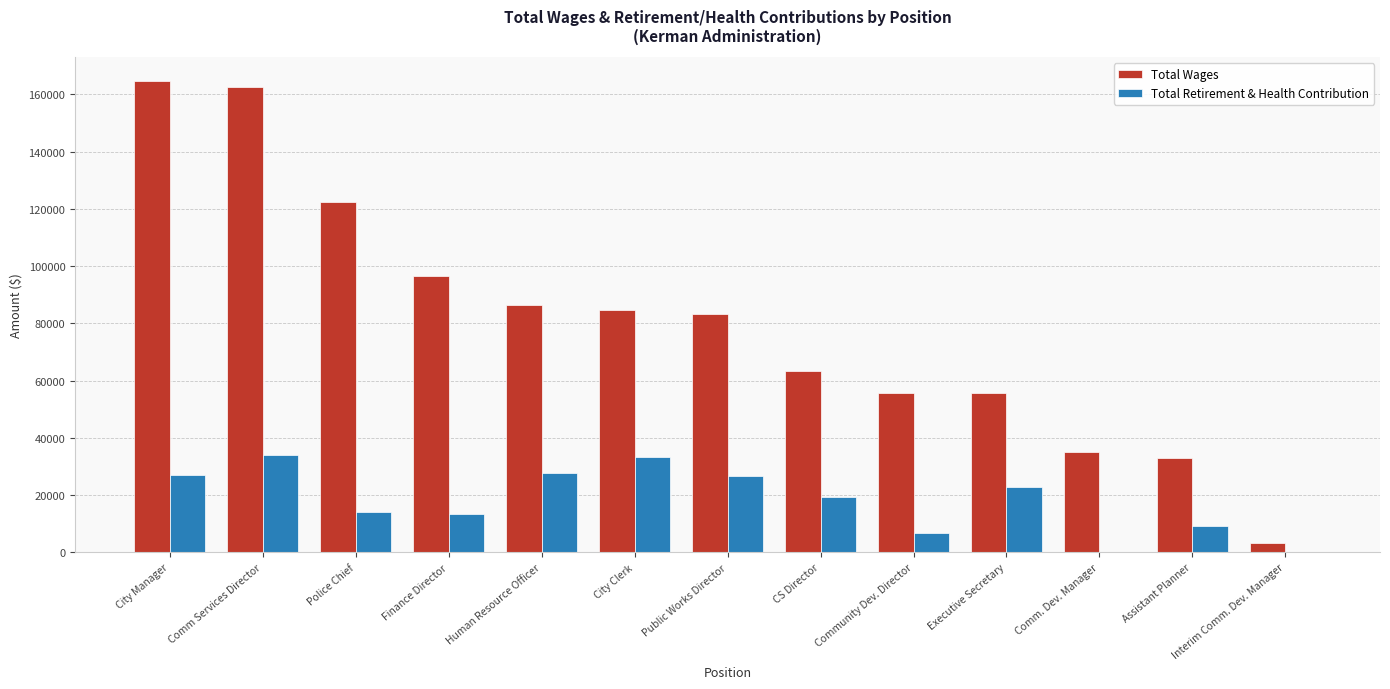

What is the sum of all Total Wages values?

1046853